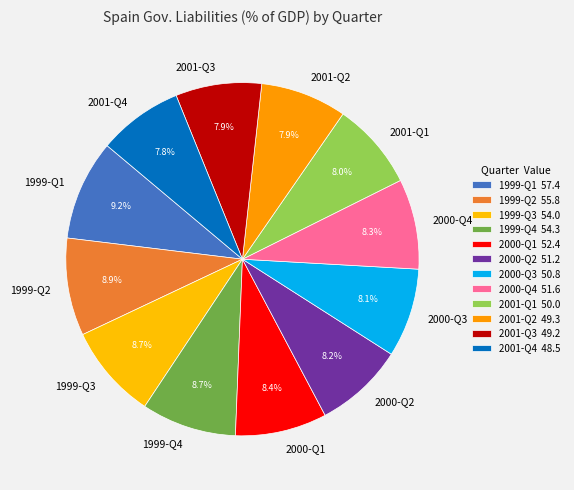

What percentage is the 1999-Q2 slice, to the nearest percent?

9%